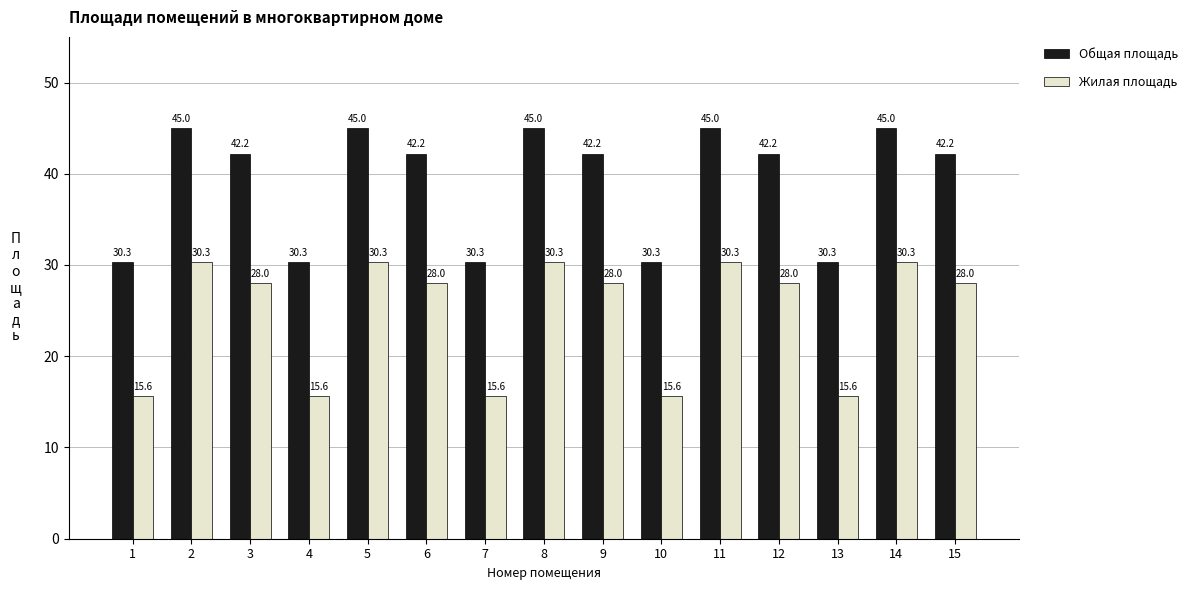

What is the average value of the Общая площадь series?

39.2